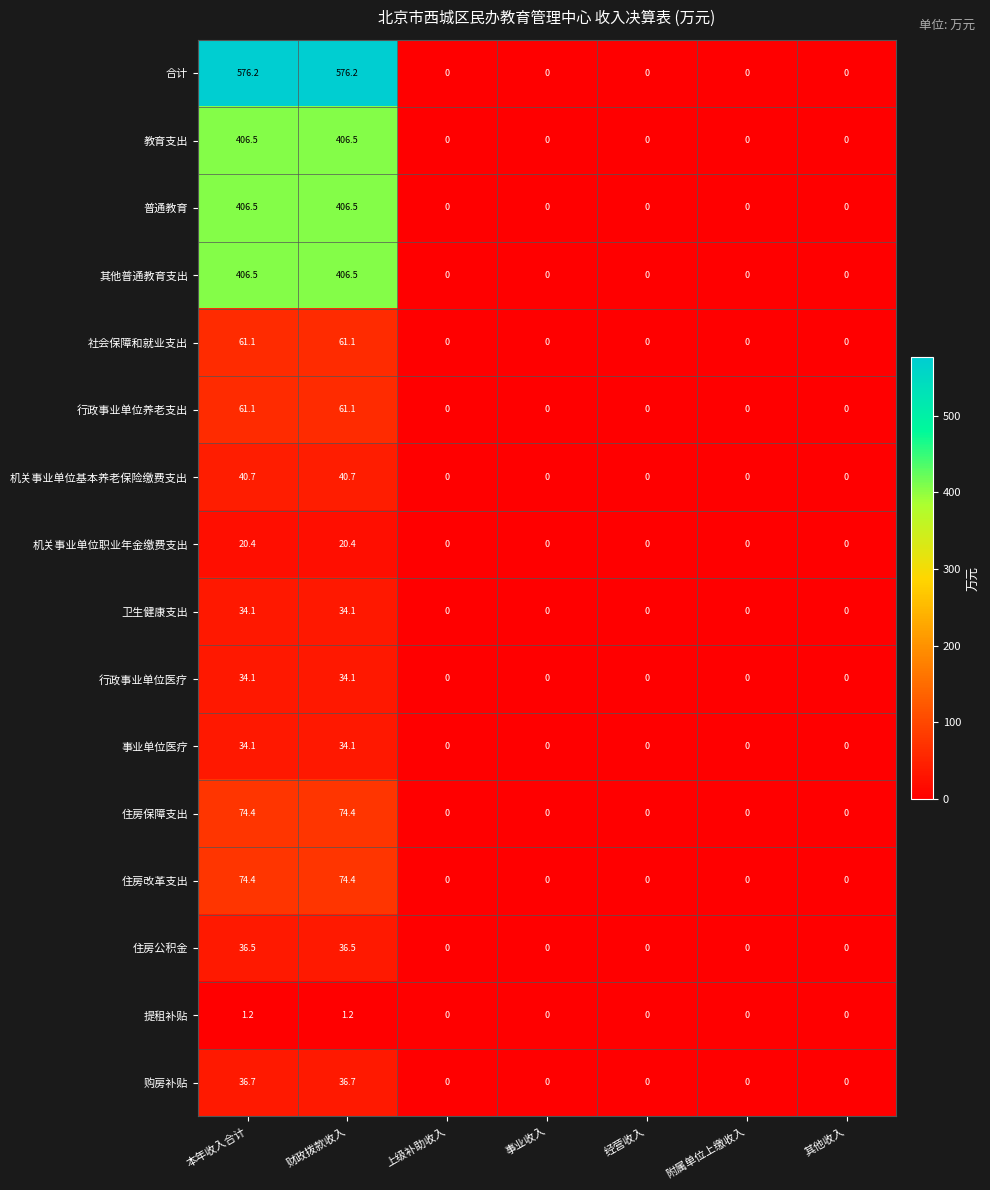

Which series has the largest total across all categories?

合计